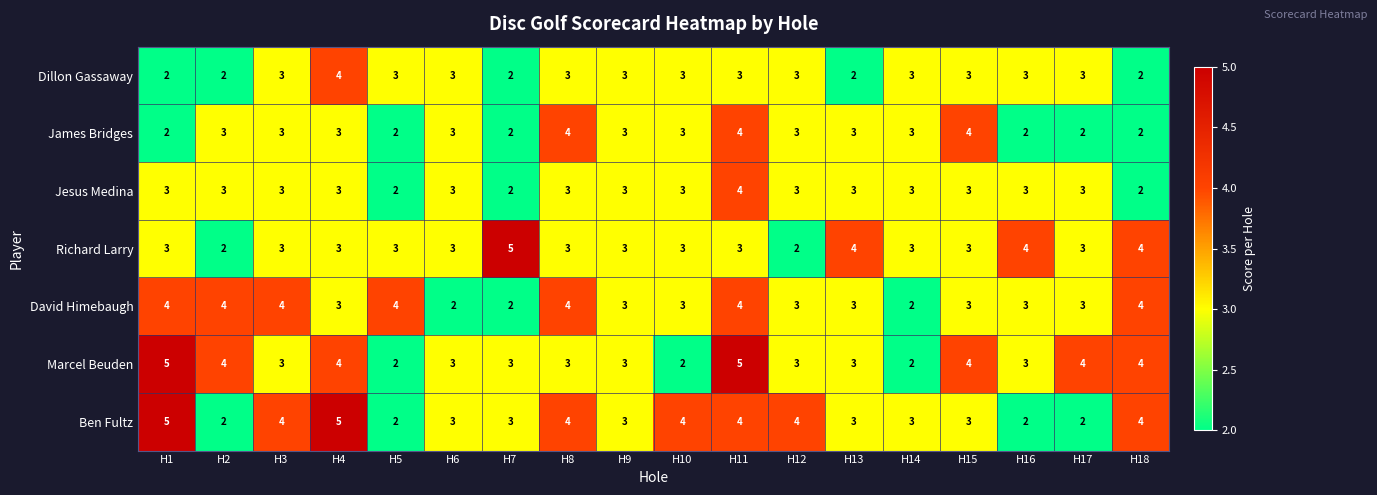

Which category has the highest value in the Jesus Medina series?

H11